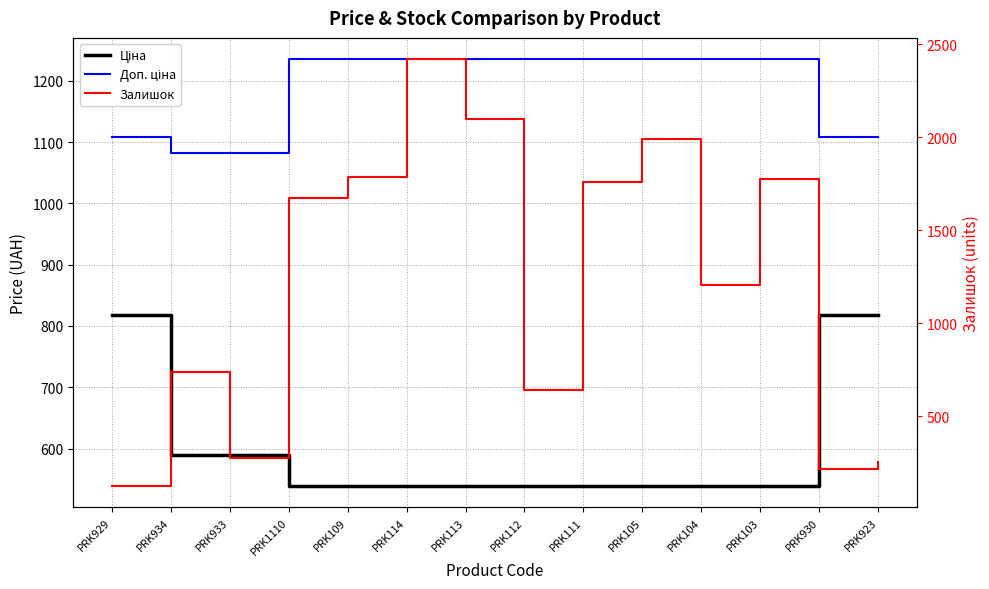

After their last crossing, which series has the higher values: Залишок or Ціна?

Ціна